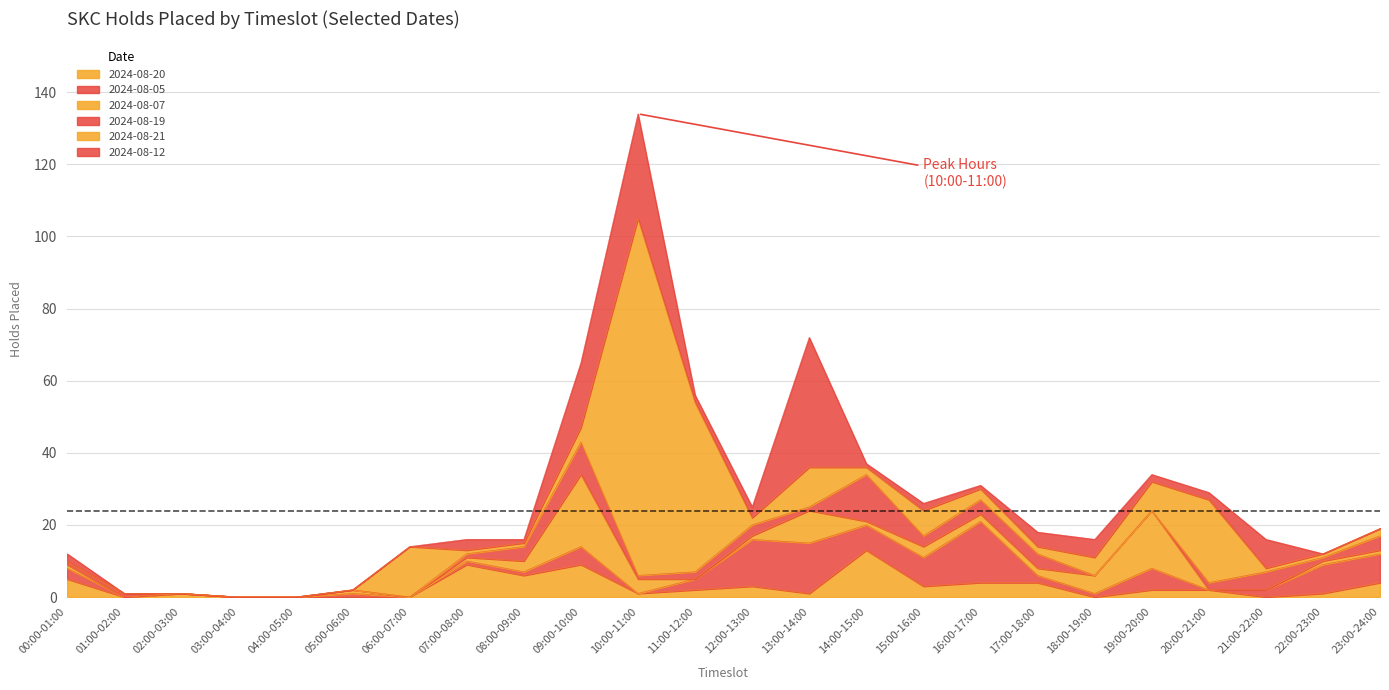

Which category has the highest value in the 2024-08-12 series?

13:00-14:00